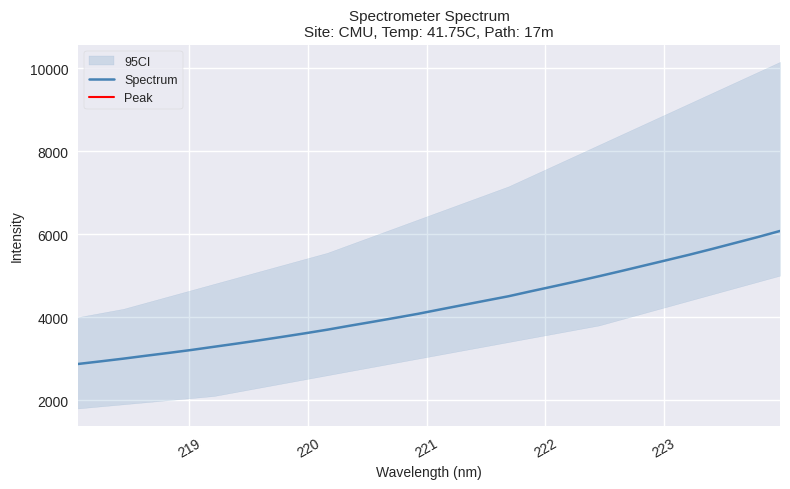

Reading left to right, what are all the values shown in this chart?

2871.3	2934.7	2999.7	3069.9	3137.9	3208.8	3285.6	3362.1	3441.3	3523.9	3608.8	3697.5	3793.6	3886.9	3982.1	4079.3	4186.9	4292.6	4398.2	4502.7	4624.0	4742.0	4861.2	4985.5	5112.9	5243.4	5373.5	5505.0	5643.0	5785.0	5926.8	6076.1